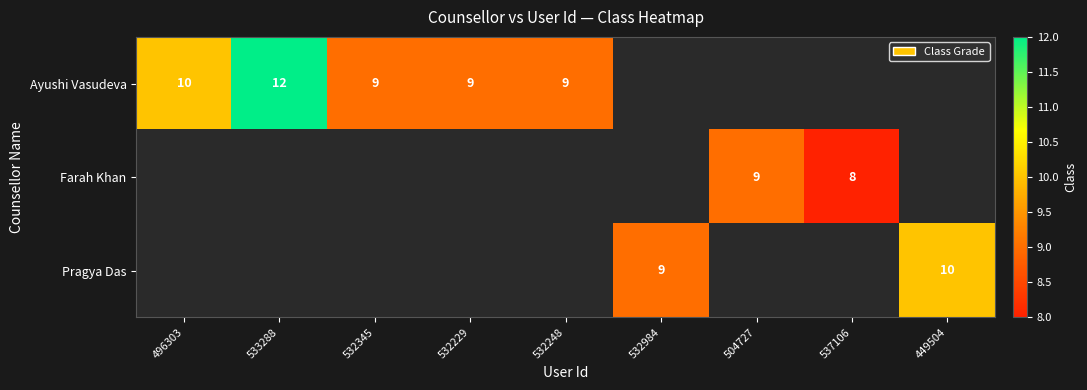

At which category does the chart reach its minimum across all series?

537106